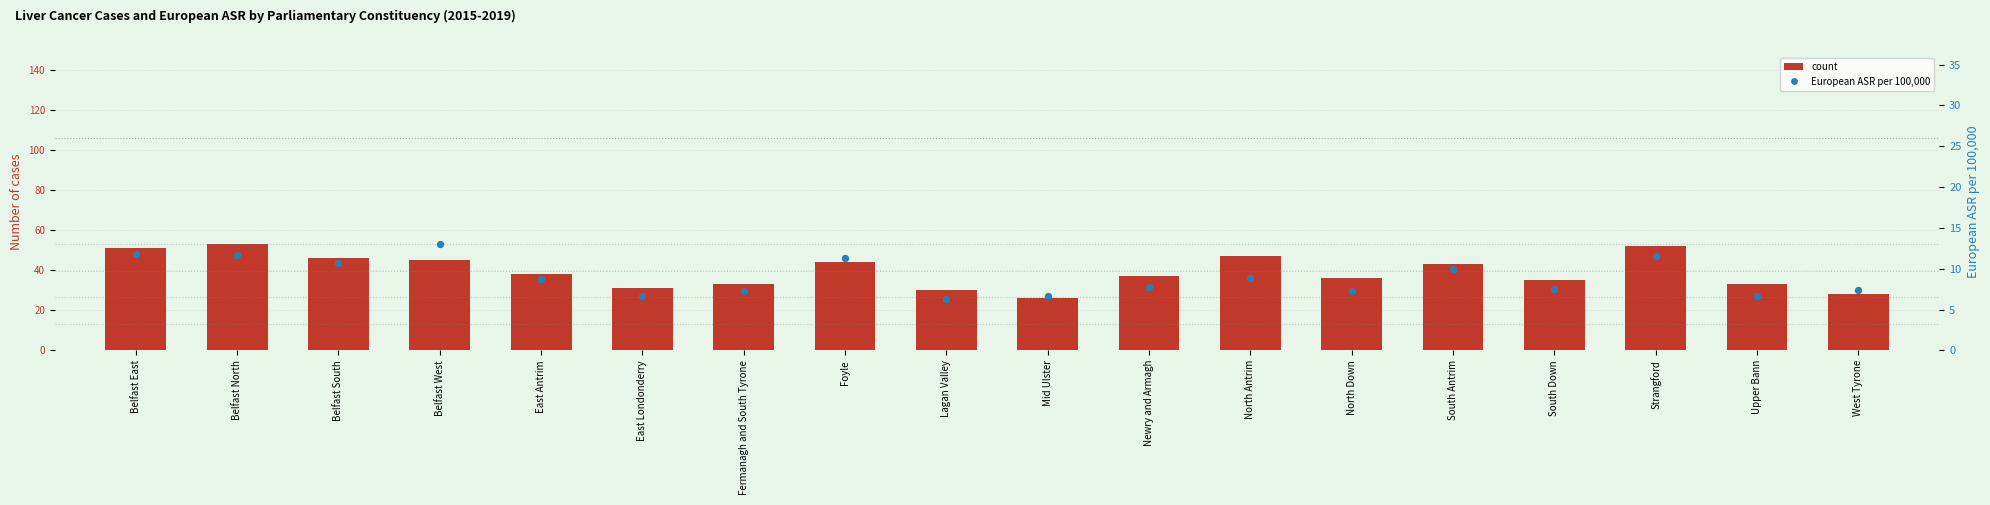

Which series contains the highest Y value?

Number of cases